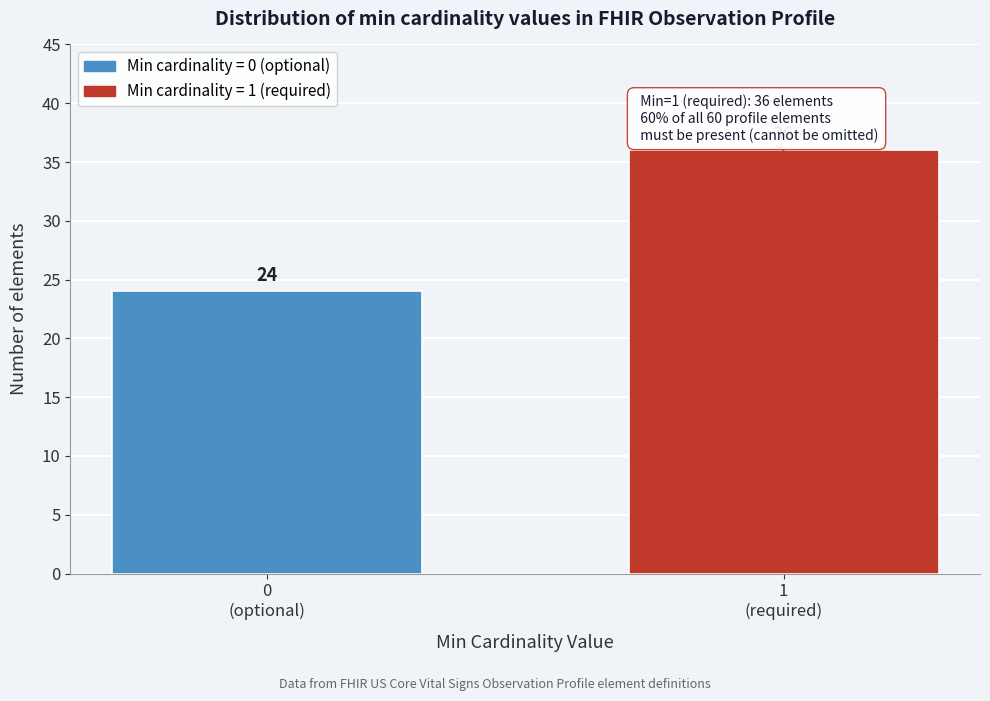

Reading left to right, list all the values displayed in this chart.

24	36